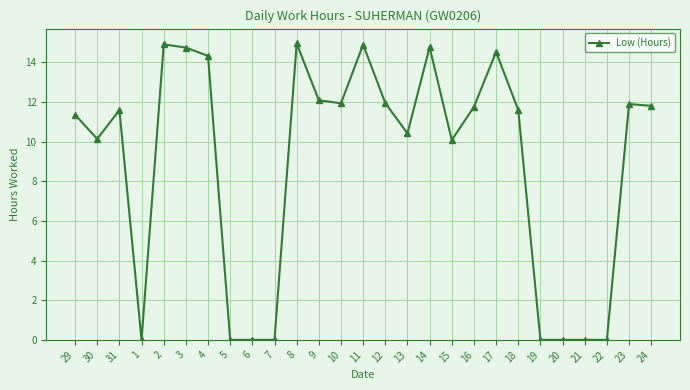

Where is the first local maximum?

31